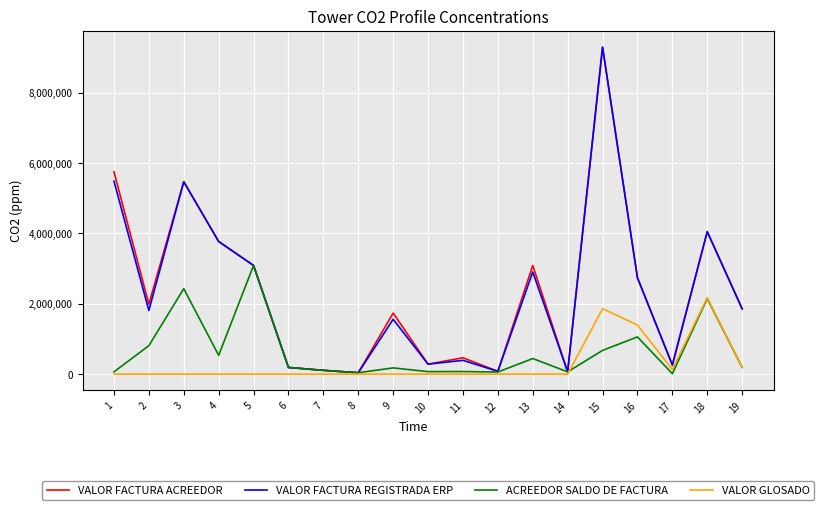

What is the total value across all series at 16?

7935700